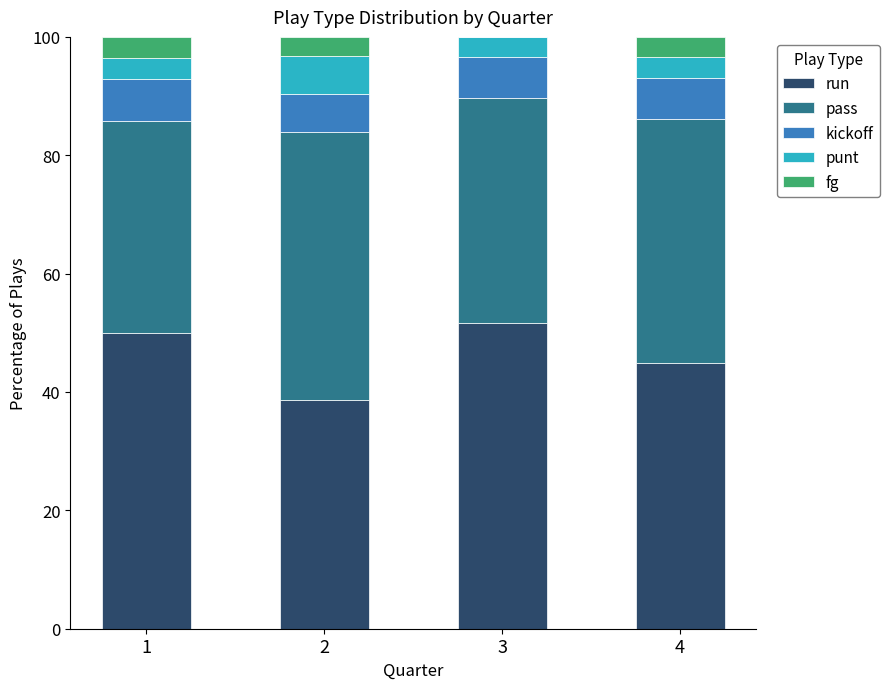

Reading left to right, transcribe the values for run.

1=50.0	2=38.7	3=51.7	4=44.8